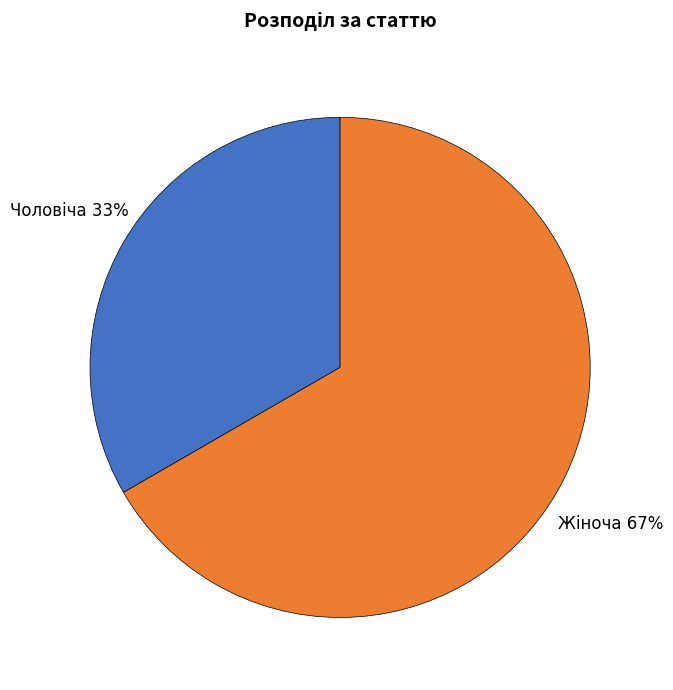

To the nearest percent, what is the average slice percentage?

50%